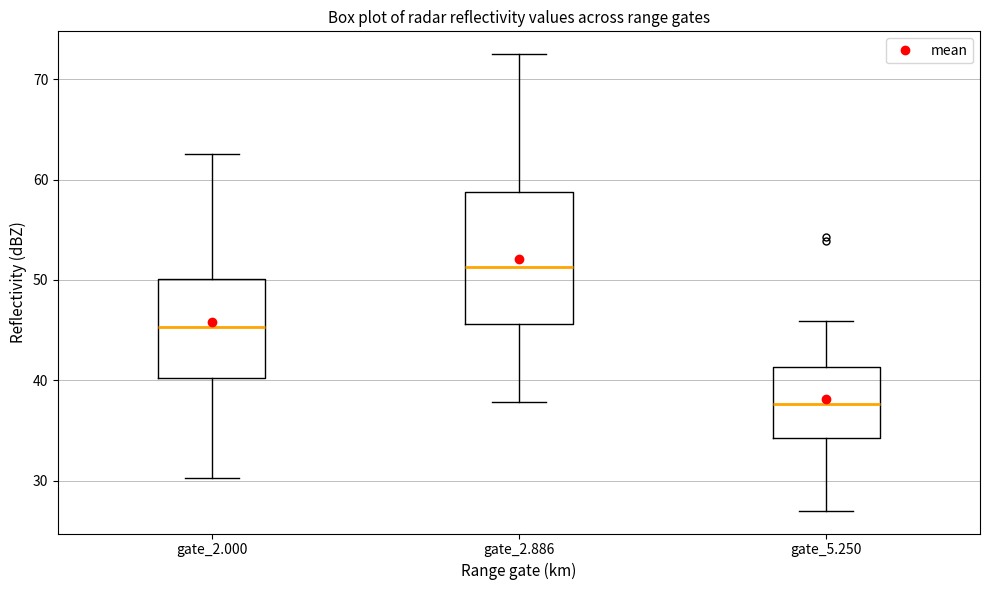

Reading left to right, transcribe this box plot: for each box, give where its median line is, the range the box spans, and where its two whiskers end, as read against the y-axis. The values are not printed on the chart, so give them approximately, as read against the axis.

gate_2.000: median 45, box 40 to 50, whiskers 30 to 63
gate_2.886: median 51, box 46 to 59, whiskers 38 to 73
gate_5.250: median 38, box 34 to 41, whiskers 27 to 46